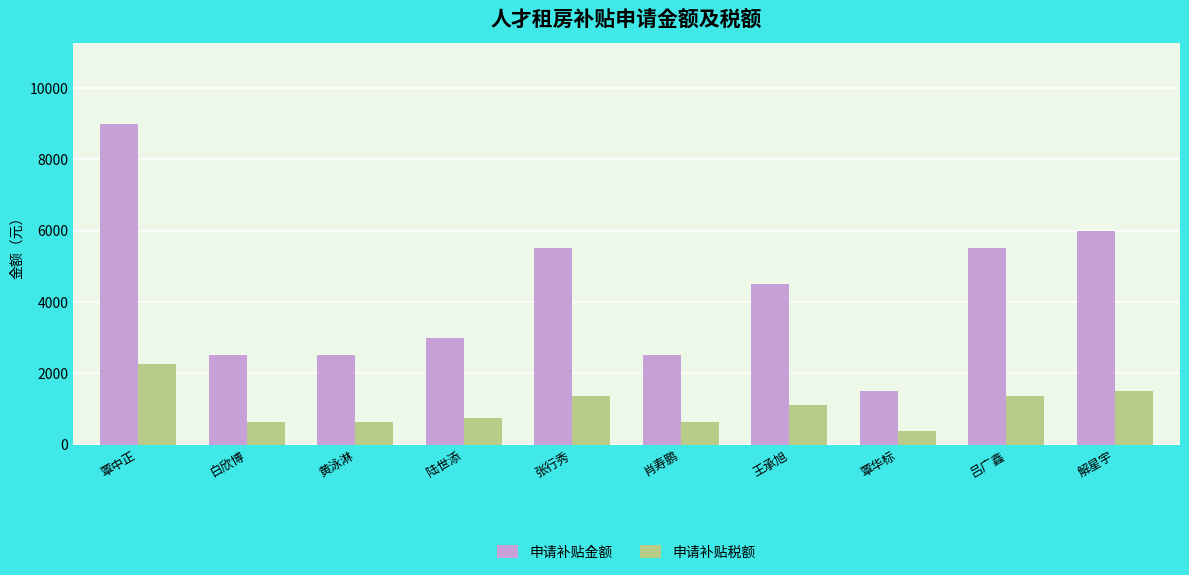

What is the sum of all 申请补贴税额 values?

10625